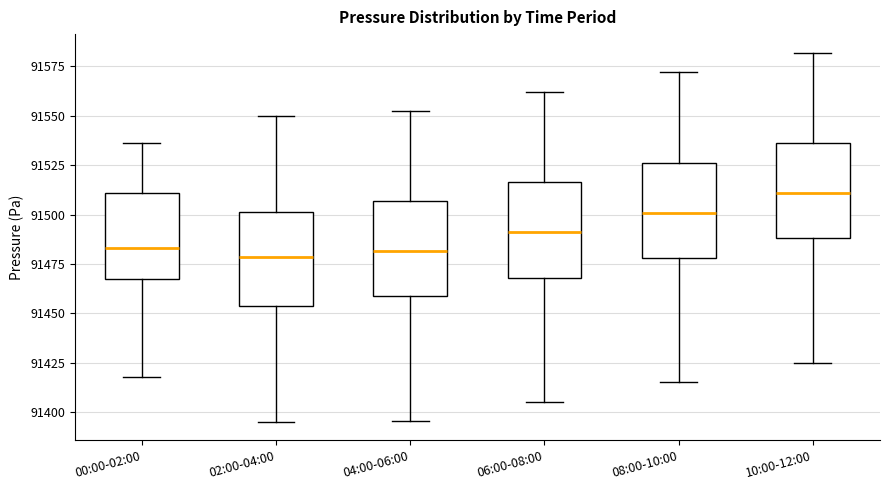

Where does the lower whisker of the box for 00:00-02:00 end on the y-axis? The values are not printed on the chart, so give them approximately, as read against the axis.

91420